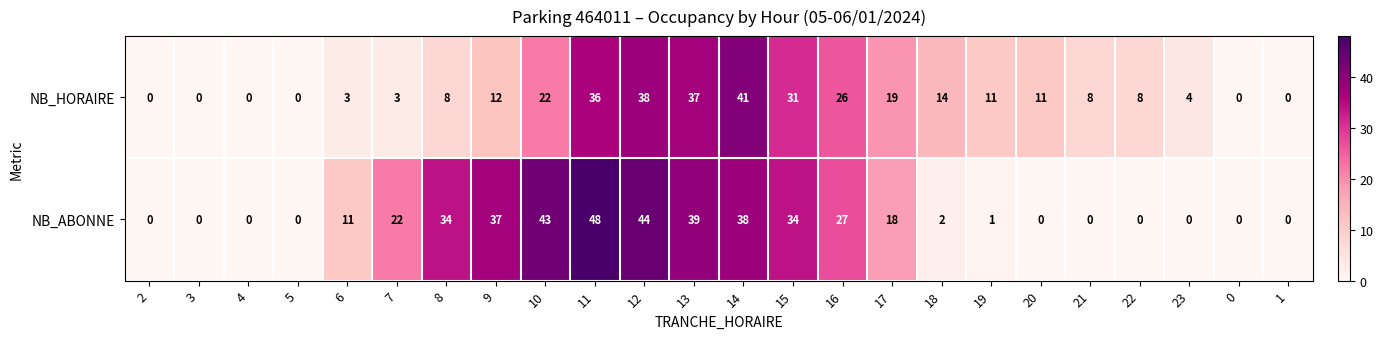

Rank the series at 6 from highest to lowest value.

NB_ABONNE, NB_HORAIRE